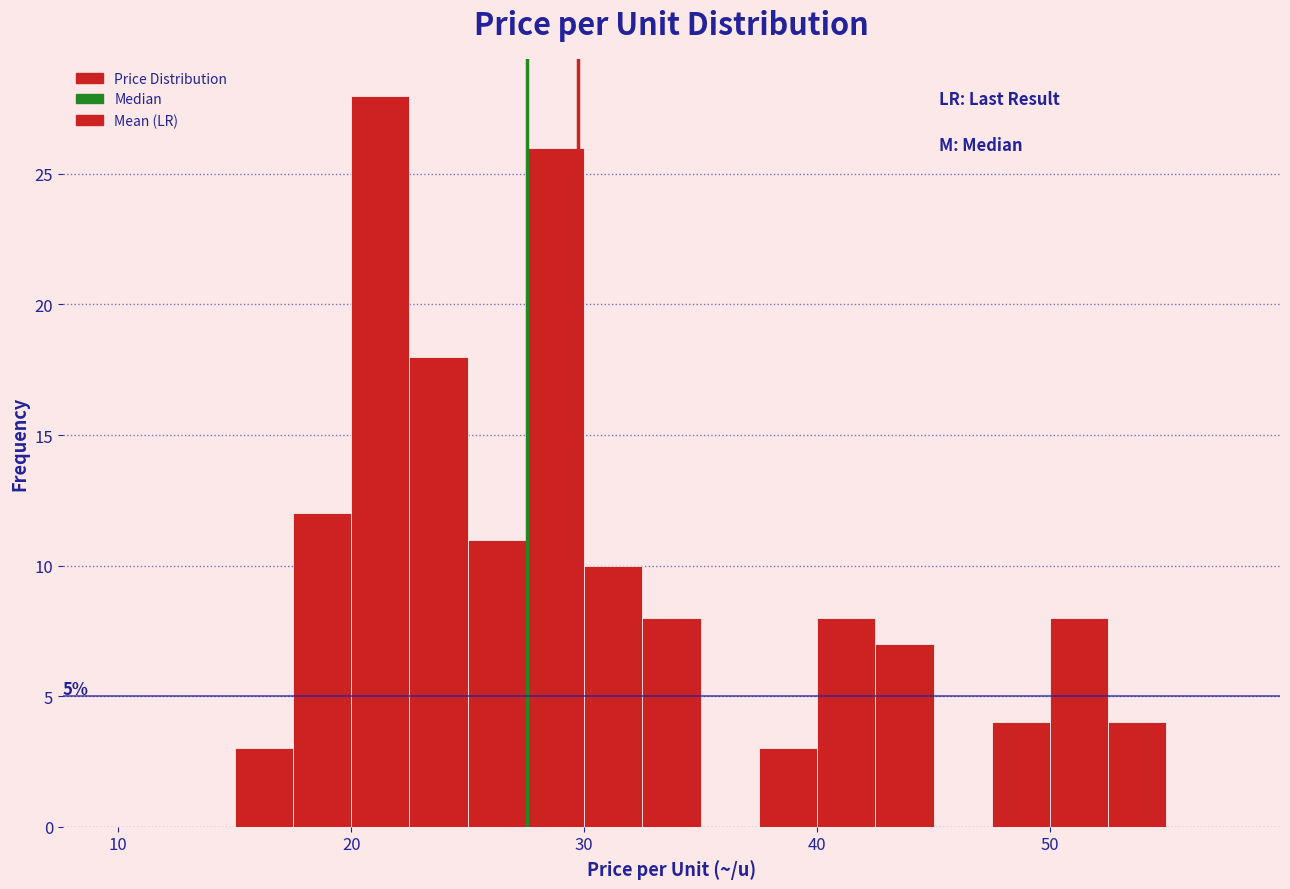

Read against the x-axis, roughly where is the centre of the tallest bar?

21